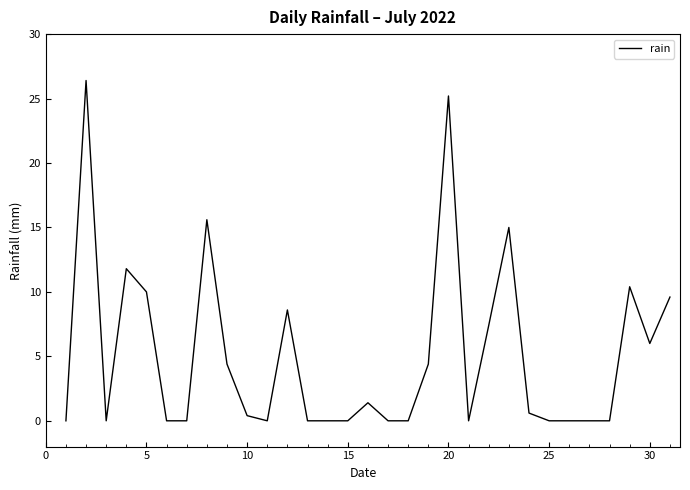

How many lines are shown in the chart?

1